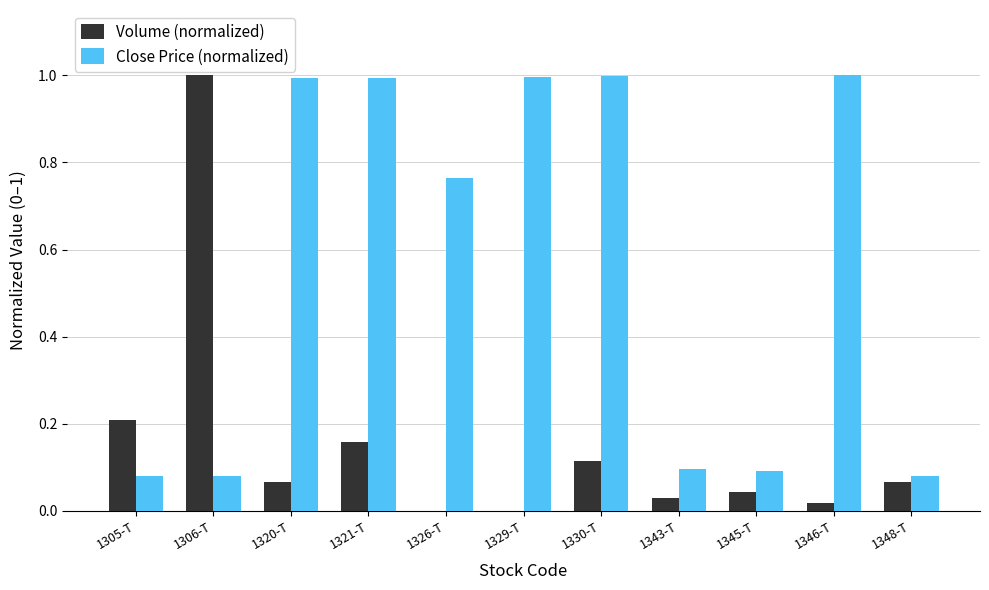

What is the greatest value displayed?

1.0